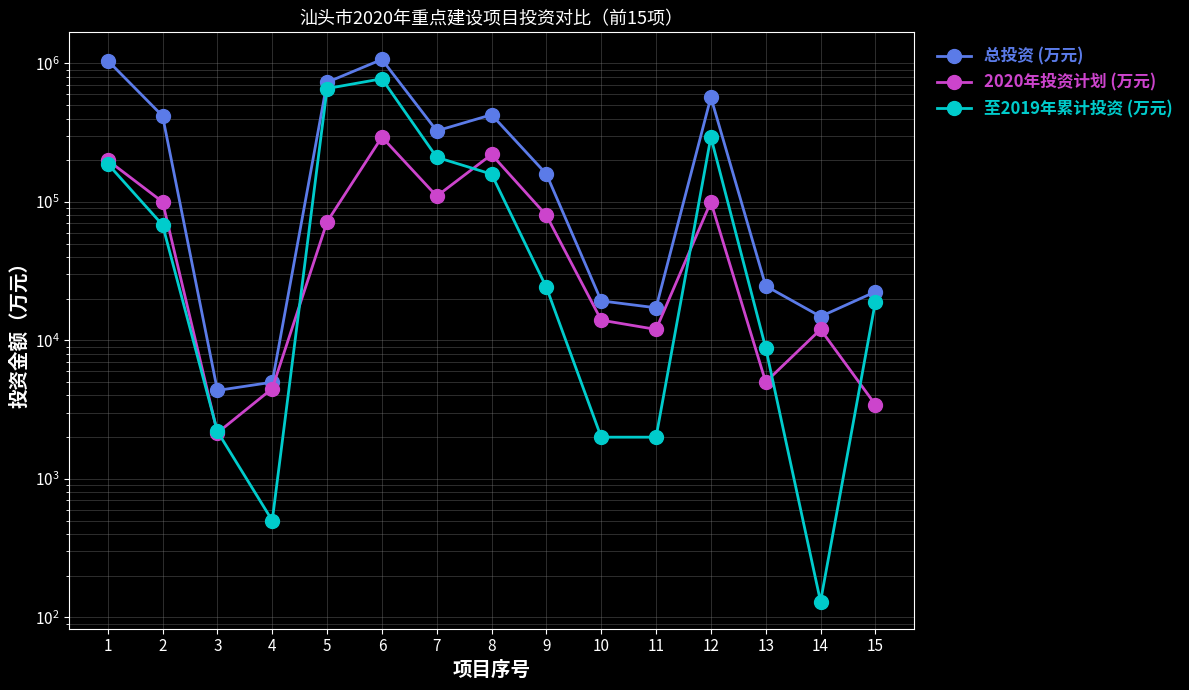

What is the value of the 总投资 (万元) point at the 8th from the left?

426119